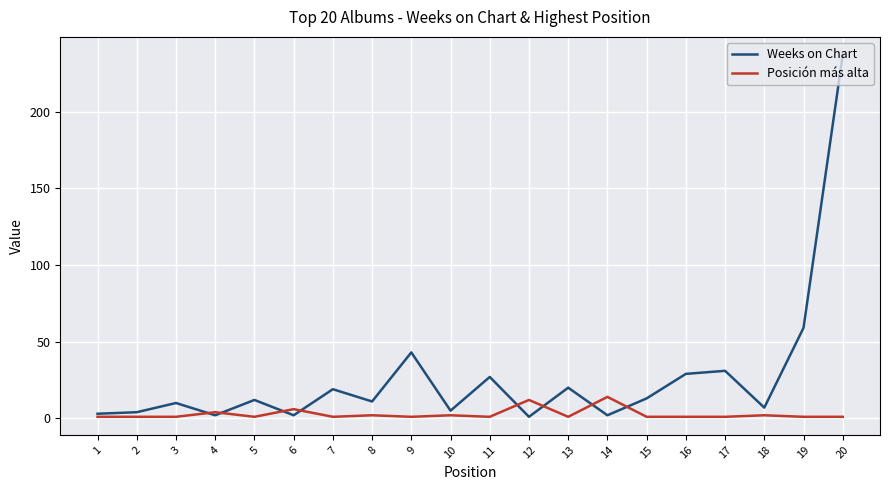

The value of Weeks on Chart at 11 is 45. True or false?

False